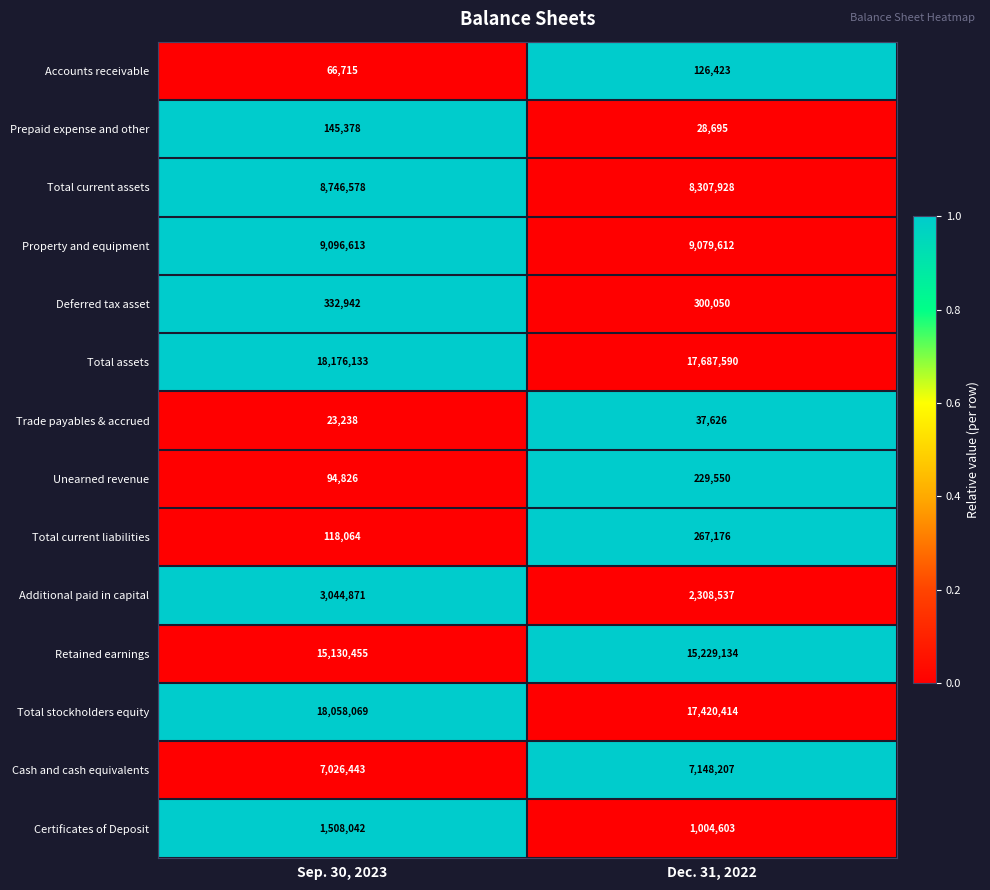

Is the value of Retained earnings at Sep. 30, 2023 greater than the value of Property and equipment at Dec. 31, 2022?

Yes